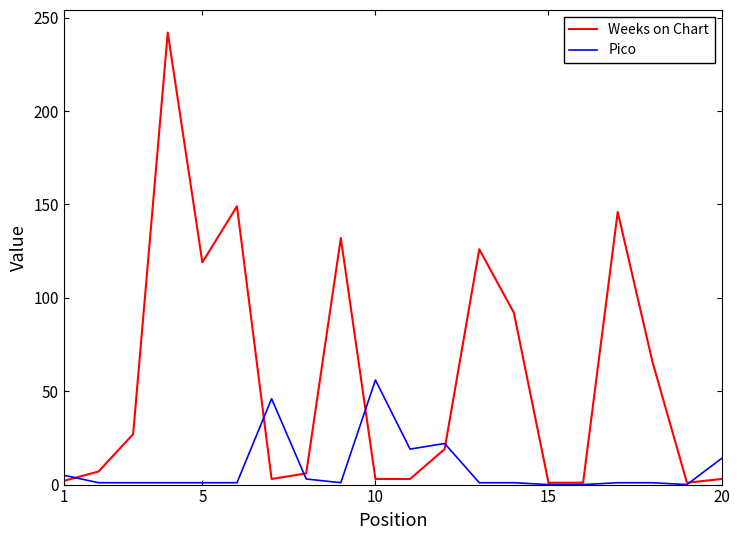

Which series has the largest total across all categories?

Weeks on Chart